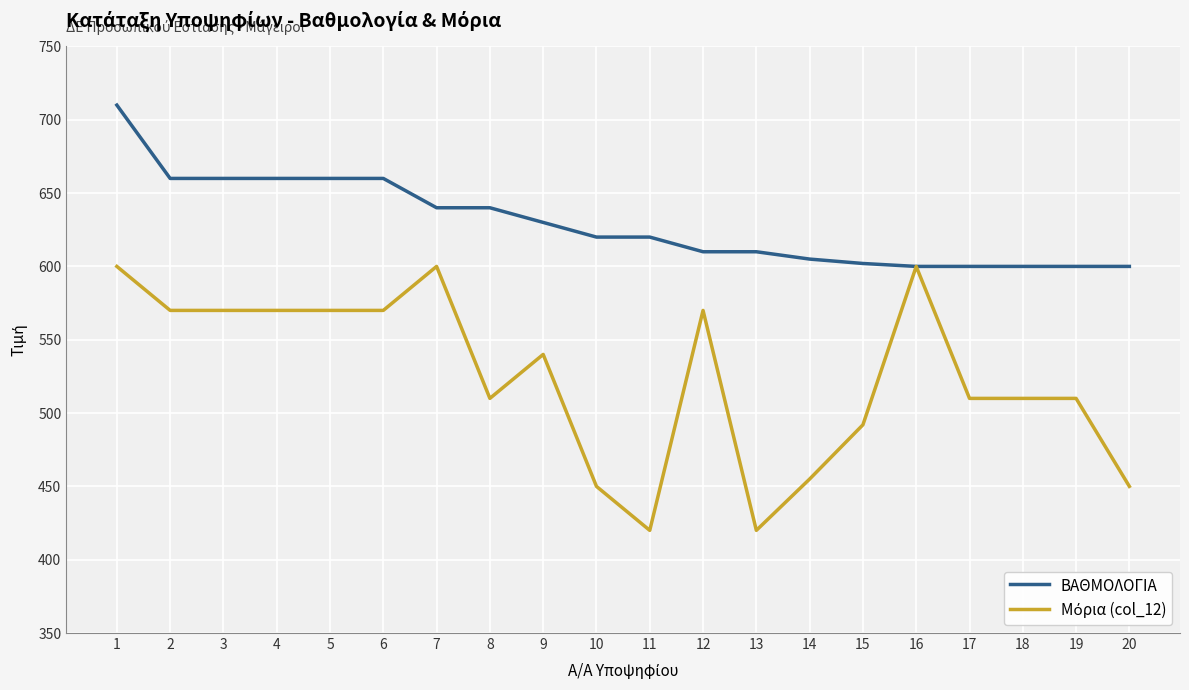

What is the maximum value shown in the chart?

710